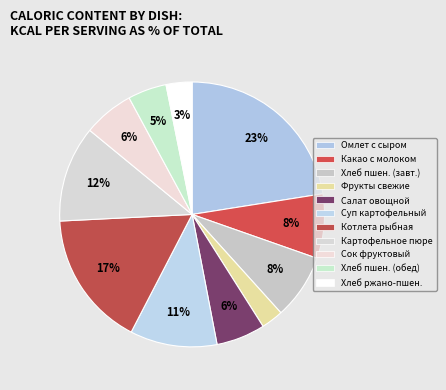

Rank the categories by value from highest to lowest.

Омлет с сыром, Котлета рыбная, Картофельное пюре, Суп картофельный, Хлеб пшеничный (завтрак), Какао с молоком, Сок фруктовый, Салат овощной, Хлеб пшеничный (обед), Хлеб ржано-пшеничный, Фрукты свежие